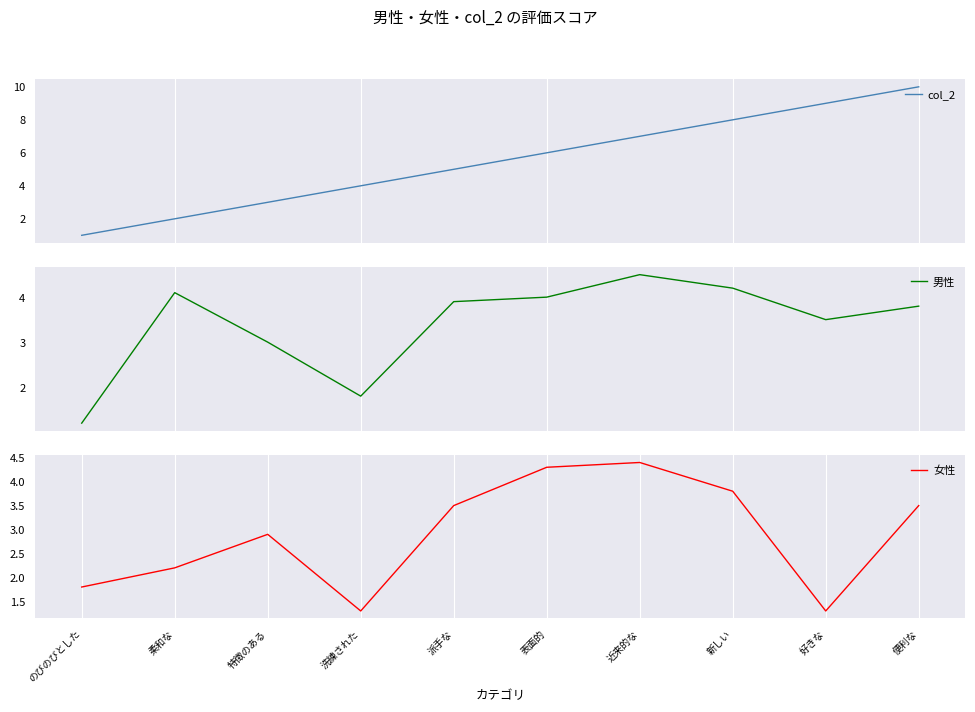

What is the label of the 5th point from the left?

派手な